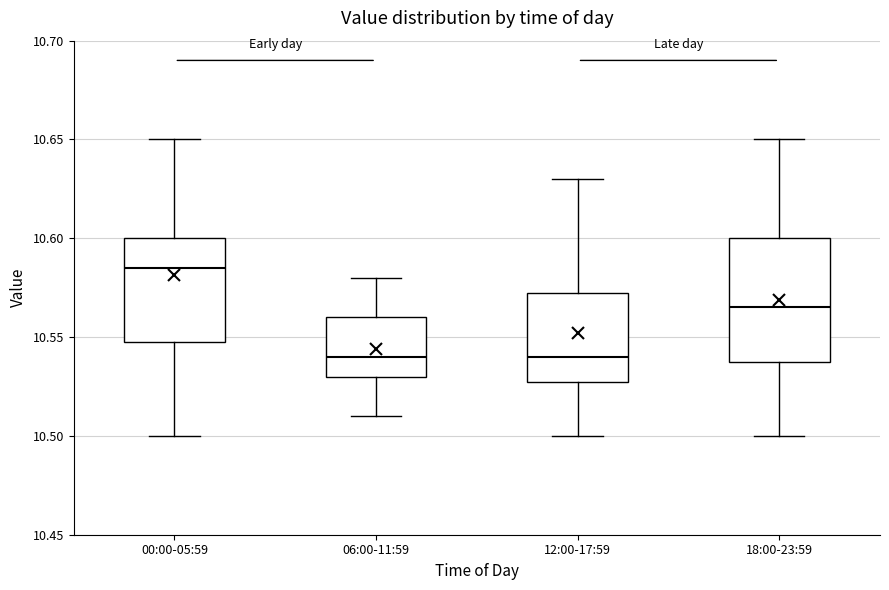

Reading left to right, transcribe this box plot: for each box, give where its median line is, the range the box spans, and where its two whiskers end, as read against the y-axis. The values are not printed on the chart, so give them approximately, as read against the axis.

00:00-05:59: median 10.585, box 10.550 to 10.600, whiskers 10.500 to 10.650
06:00-11:59: median 10.540, box 10.530 to 10.560, whiskers 10.510 to 10.580
12:00-17:59: median 10.540, box 10.530 to 10.575, whiskers 10.500 to 10.630
18:00-23:59: median 10.565, box 10.540 to 10.600, whiskers 10.500 to 10.650